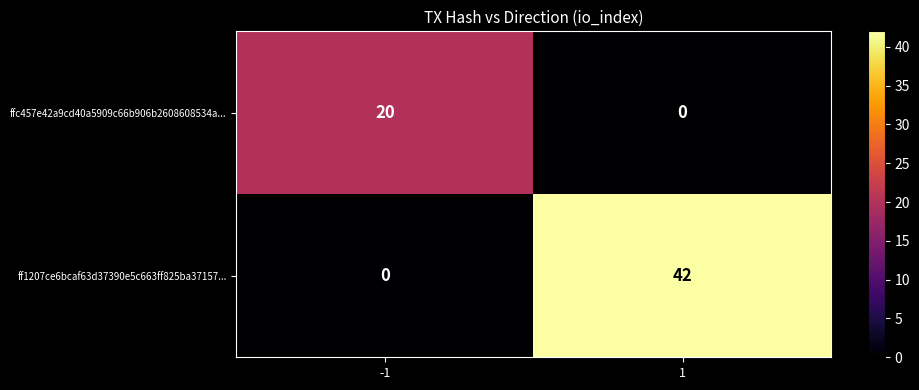

Which series changed the most between -1 and 1?

ff1207ce6bcaf63d37390e5c663ff825ba37157...